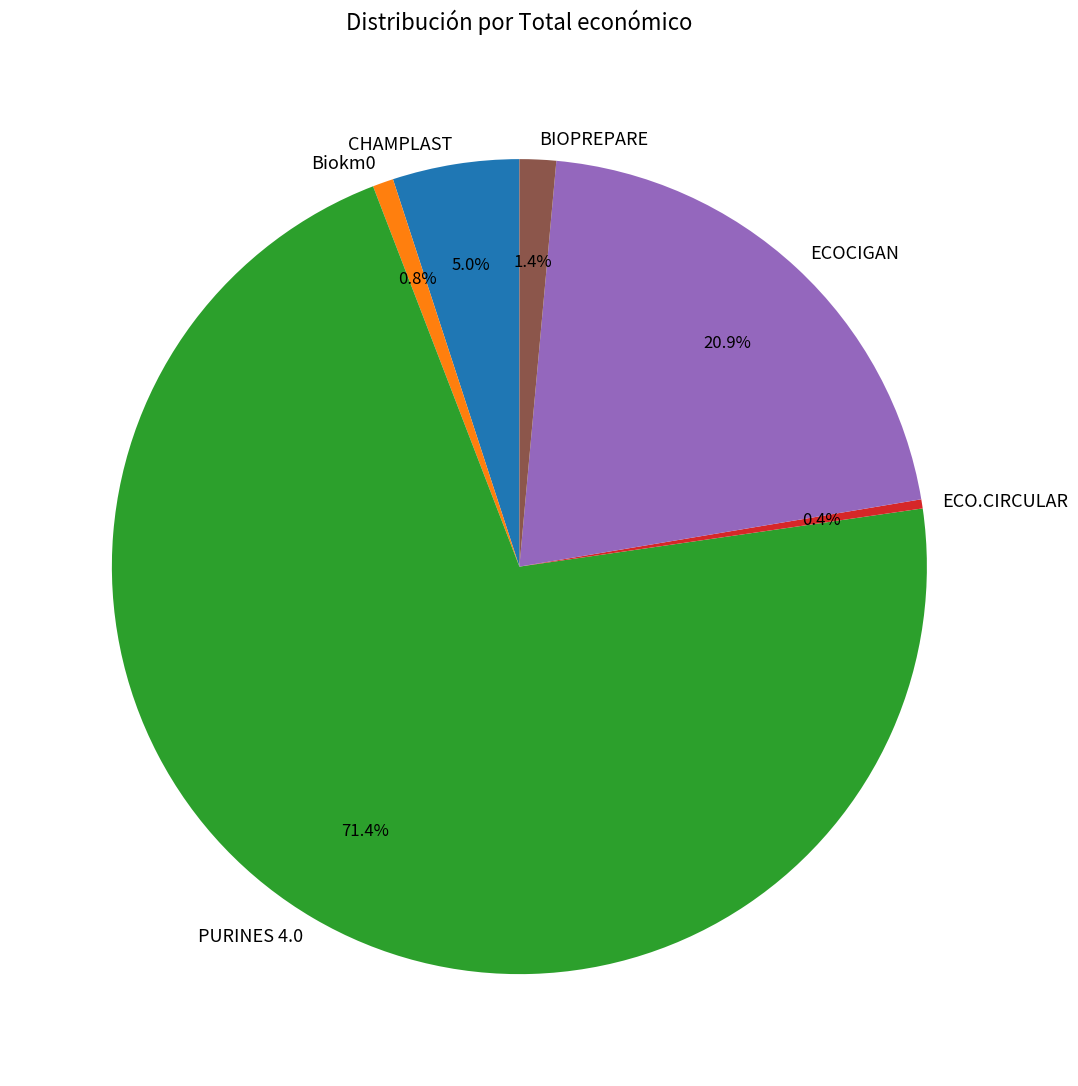

Between BIOPREPARE and CHAMPLAST, which is larger?

CHAMPLAST